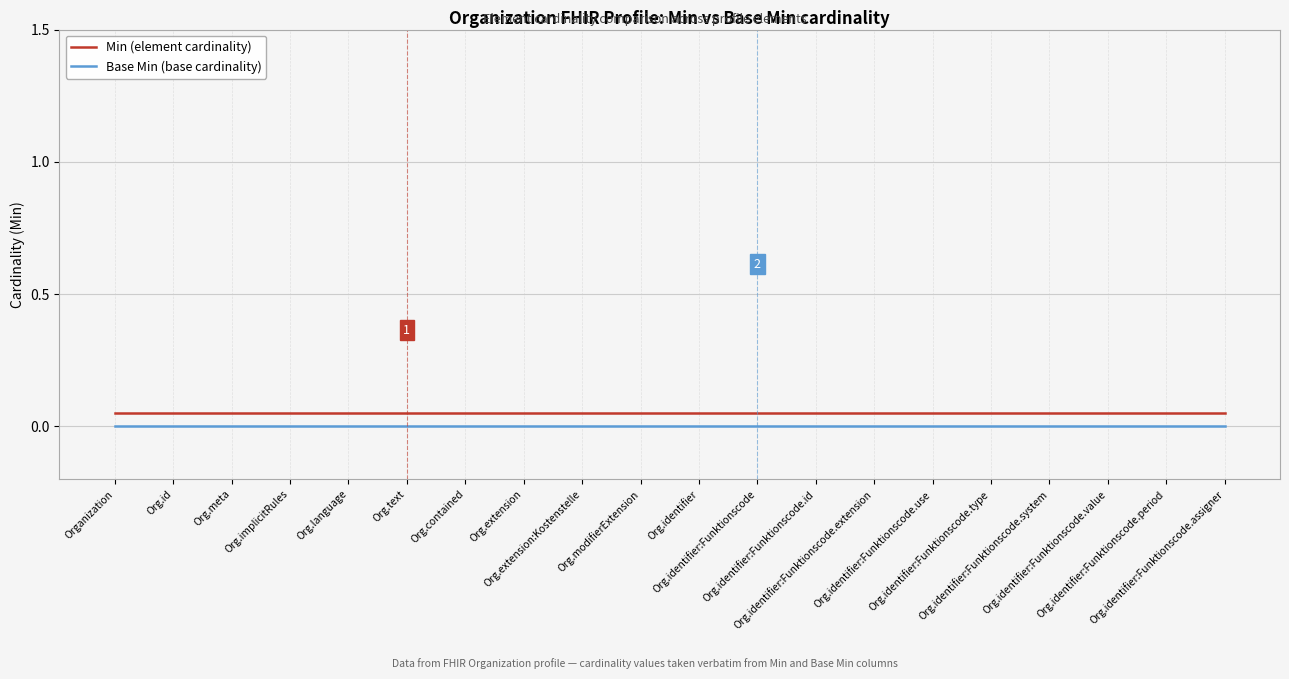

What is the maximum value for Min (element cardinality)?

0.1